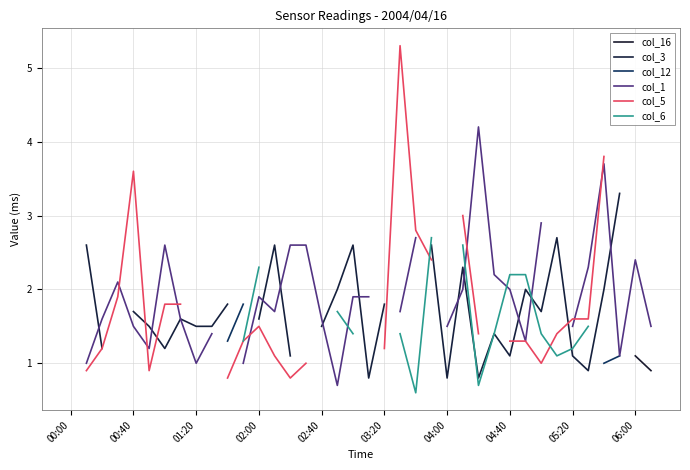

At which label does col_6 reach its peak?

04:00